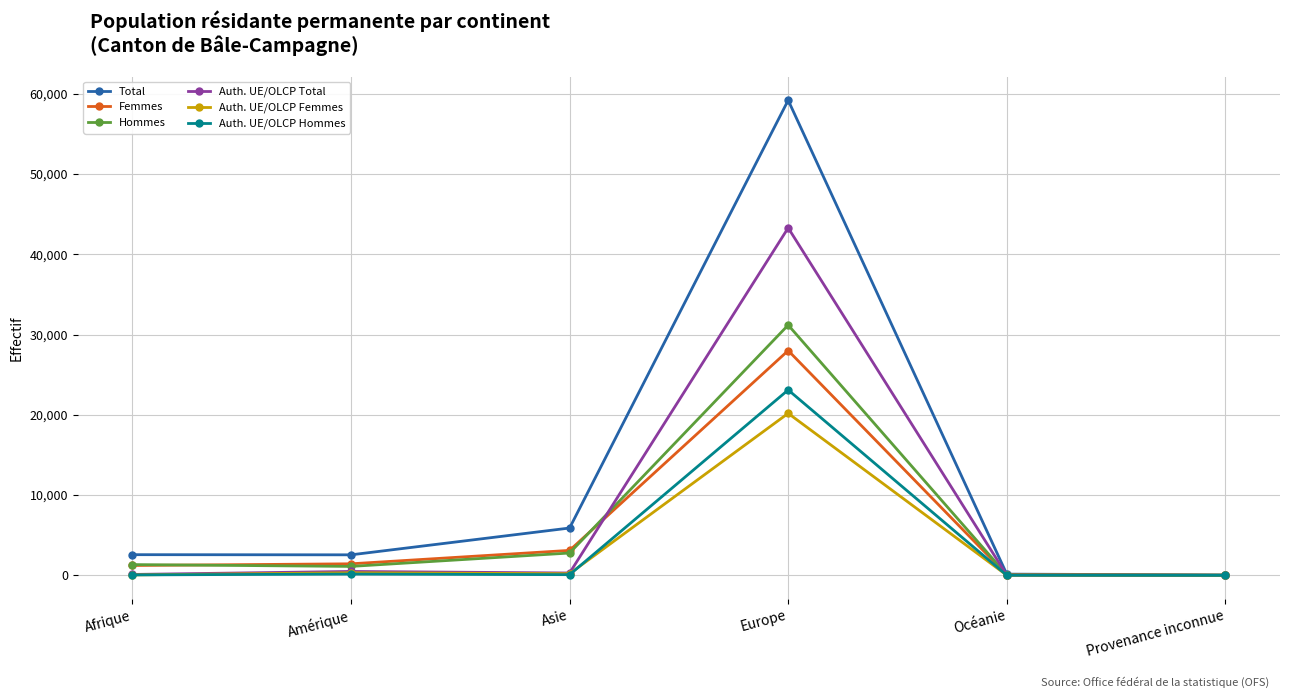

List the series in order of their peak value, lowest first.

Auth. UE/OLCP Femmes, Auth. UE/OLCP Hommes, Femmes, Hommes, Auth. UE/OLCP Total, Total